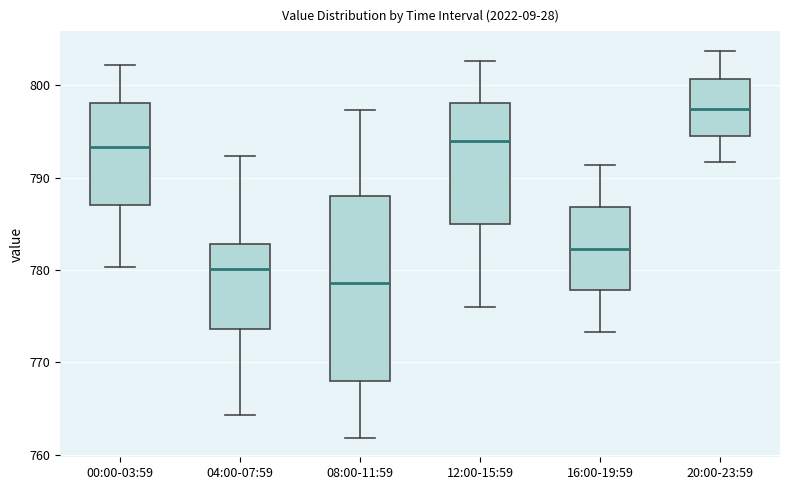

Reading left to right, read every box against the y-axis: the position of its median line, the range the box covers, and the ends of its whiskers. The values are not printed on the chart, so give them approximately, as read against the axis.

00:00-03:59: median 793, box 787 to 798, whiskers 780 to 802
04:00-07:59: median 780, box 774 to 783, whiskers 764 to 792
08:00-11:59: median 779, box 768 to 788, whiskers 762 to 797
12:00-15:59: median 794, box 785 to 798, whiskers 776 to 803
16:00-19:59: median 782, box 778 to 787, whiskers 773 to 791
20:00-23:59: median 797, box 794 to 801, whiskers 792 to 804